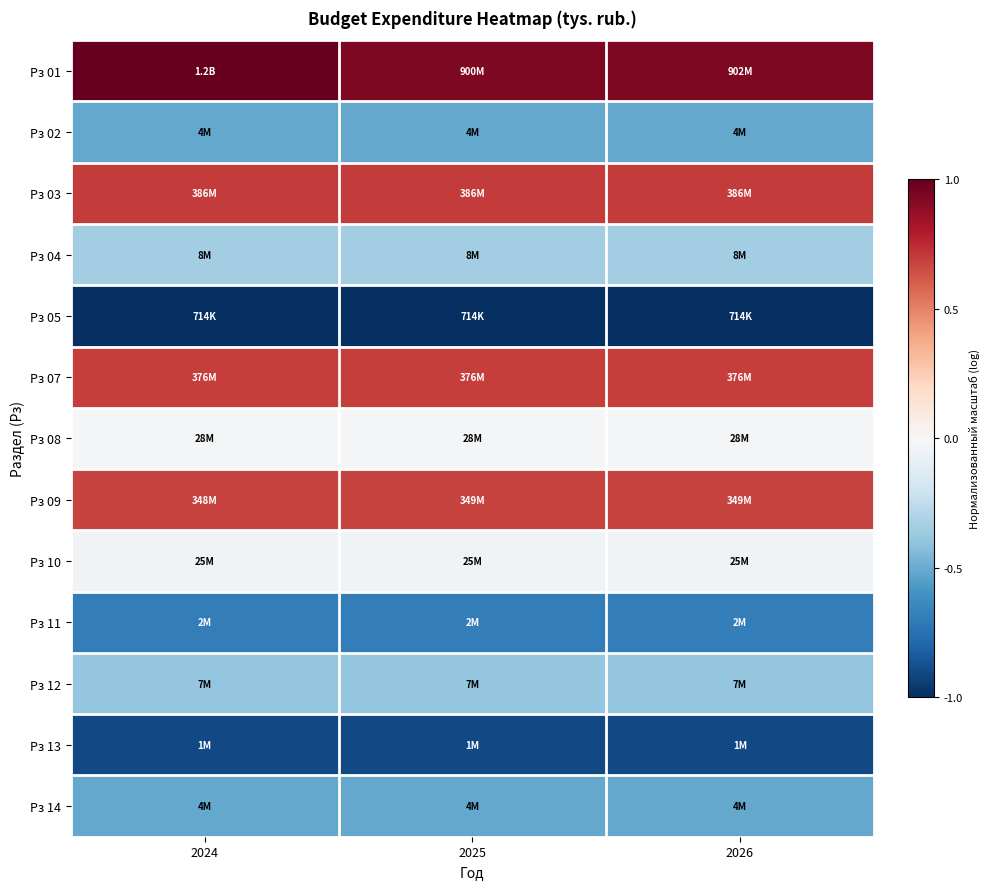

At 2026, list the series in order from smallest to largest.

Рз 05, Рз 13, Рз 11, Рз 02, Рз 14, Рз 12, Рз 04, Рз 10, Рз 08, Рз 09, Рз 07, Рз 03, Рз 01